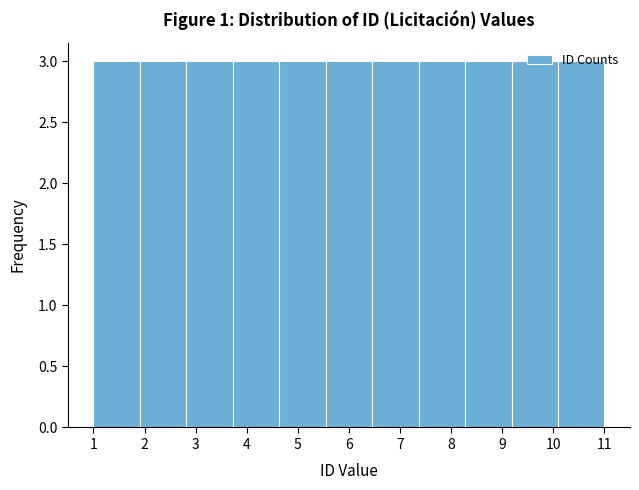

Reading left to right, transcribe this chart: for each bar, give the range it covers on the x-axis and its height. Neither the bar edges nor the heights are printed on the chart, so give them approximately, as read against the axes.

1.0 to 1.9: 3
1.9 to 2.8: 3
2.8 to 3.7: 3
3.7 to 4.6: 3
4.6 to 5.5: 3
5.5 to 6.5: 3
6.5 to 7.4: 3
7.4 to 8.3: 3
8.3 to 9.2: 3
9.2 to 10.1: 3
10.1 to 11.0: 3